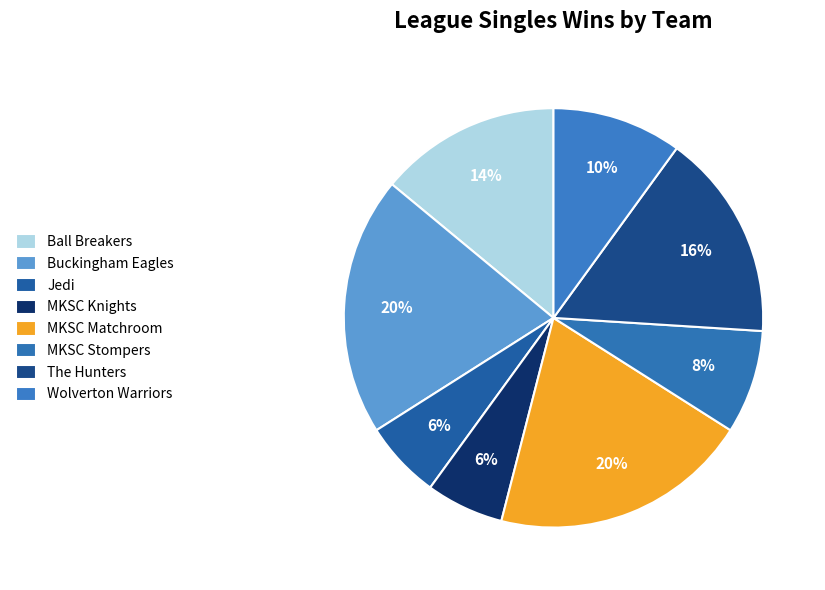

Count the number of slices in the pie.

8